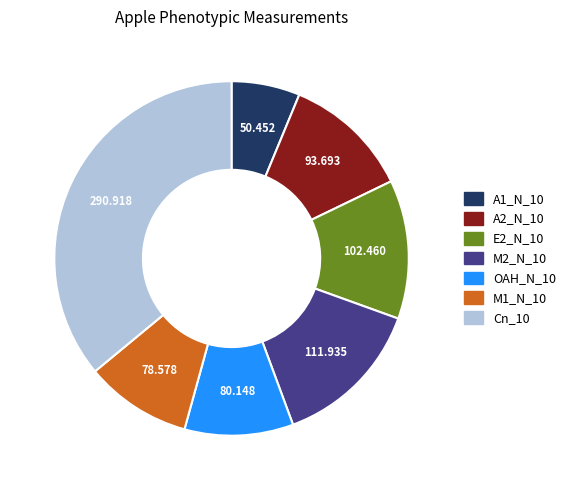

Is the sum of M1_N_10 and A2_N_10 greater than half?

No